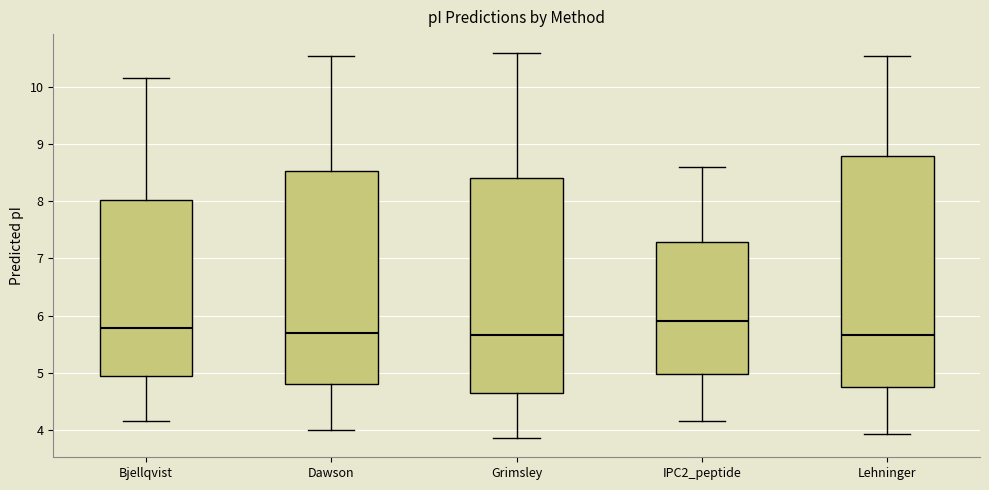

Comparing the boxes themselves (not the whiskers), which one is the tallest?

Lehninger